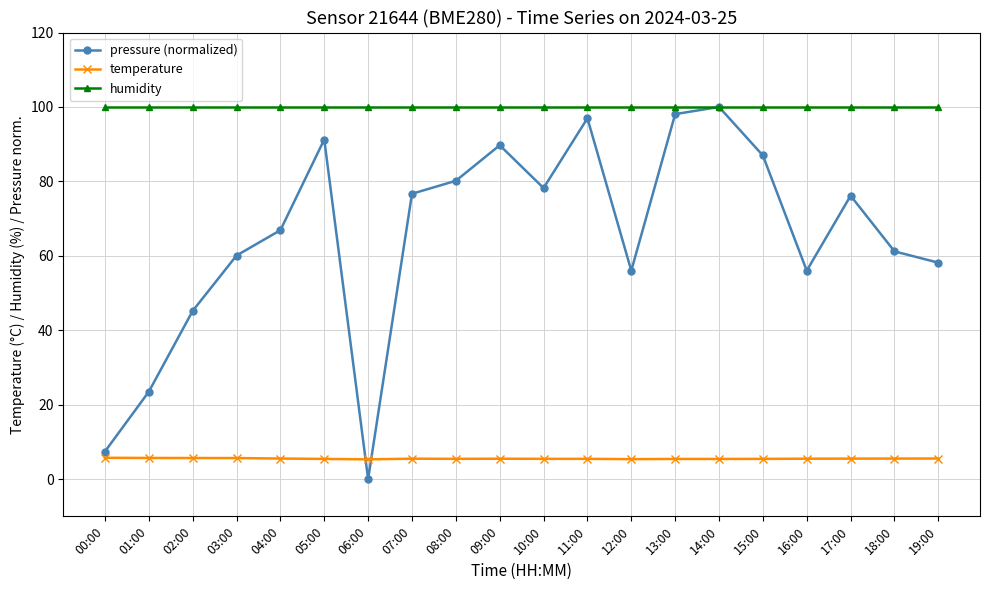

At which category does the chart reach its minimum across all series?

06:00